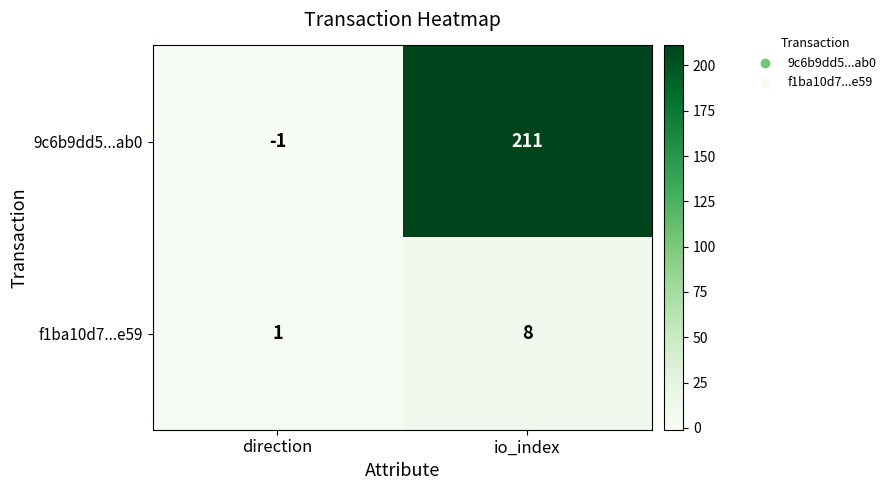

Rank the series by their maximum value, from highest to lowest.

9c6b9dd5...ab0, f1ba10d7...e59